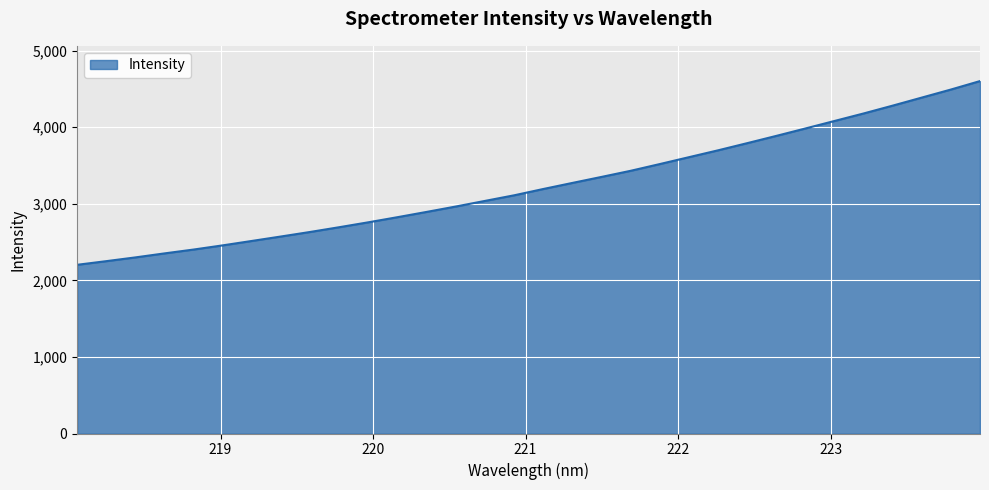

What is the difference between the maximum and minimum values?

2399.5